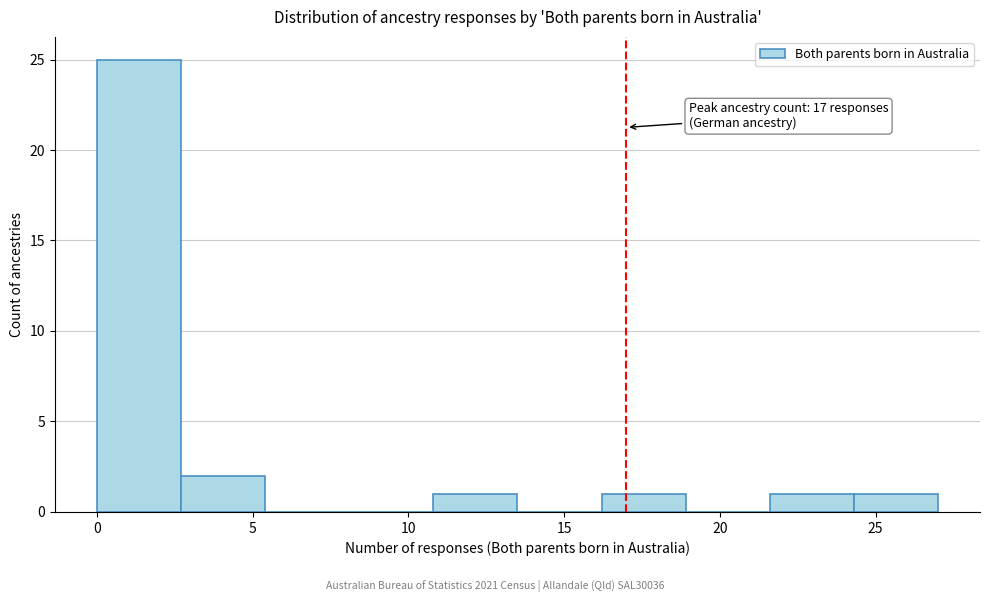

Which range on the x-axis has the tallest bar?

0.0 to 2.7